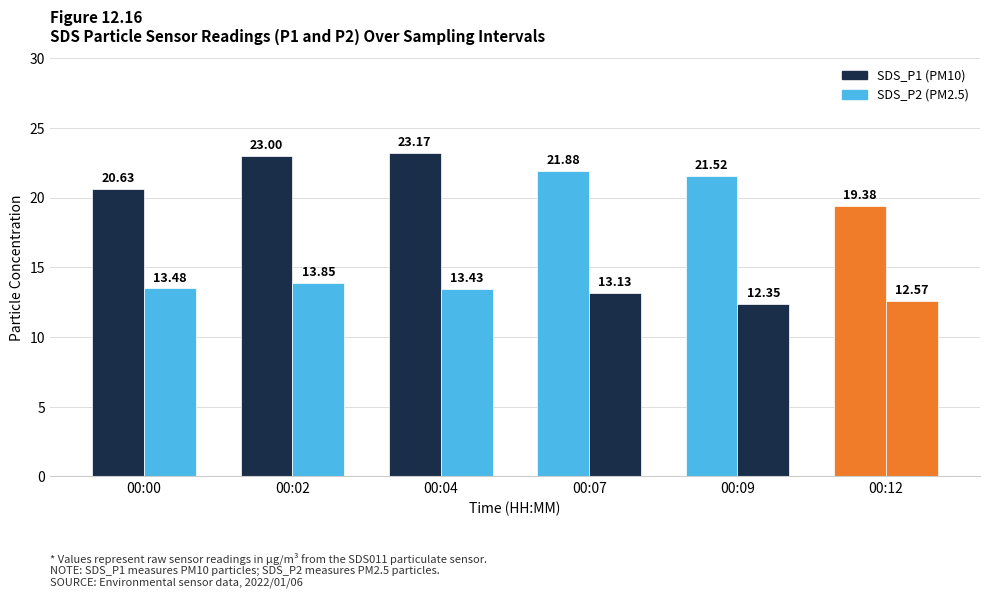

How many categories are shown in the chart?

6